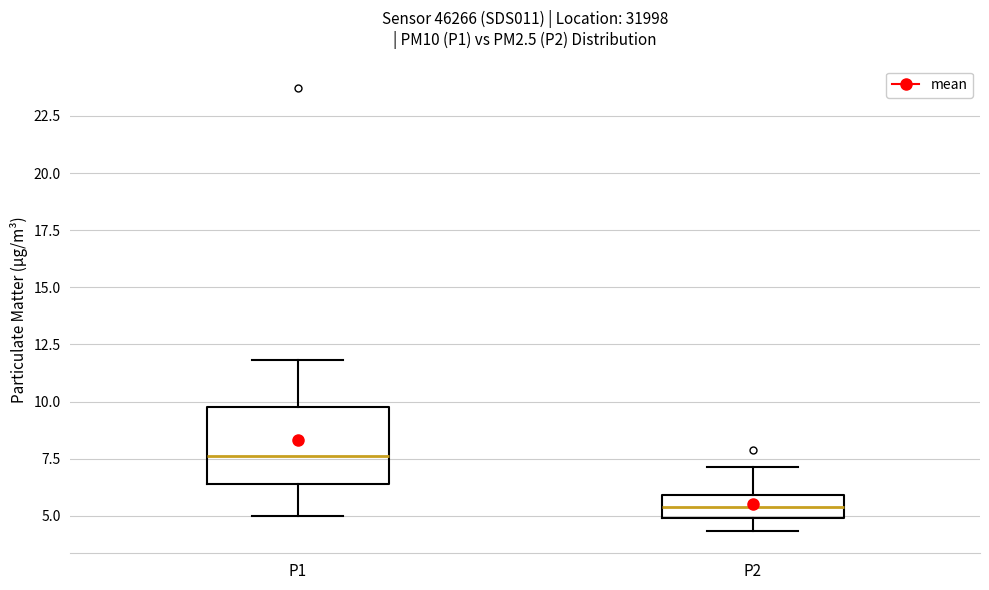

Where does the upper whisker of the box for P2 end on the y-axis? The values are not printed on the chart, so give them approximately, as read against the axis.

7.0